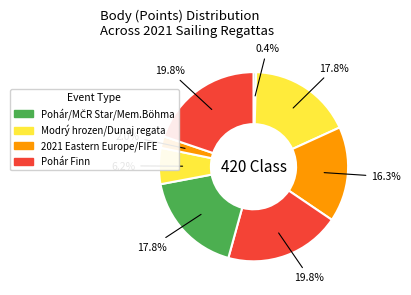

How many slices are in this pie chart?

8